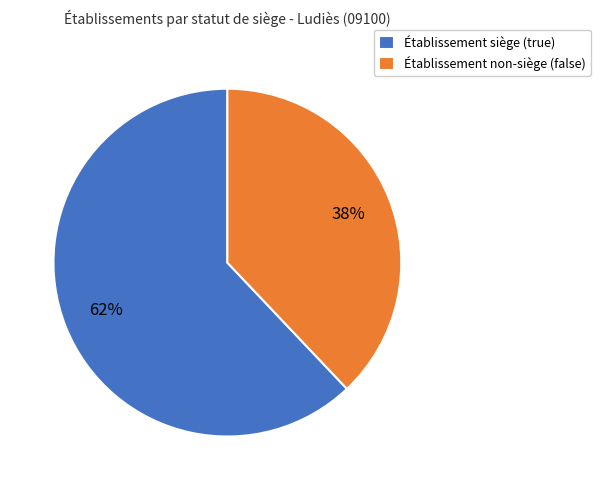

To the nearest percent, what is the combined percentage of Établissement non-siège (false) and Établissement siège (true)?

100%